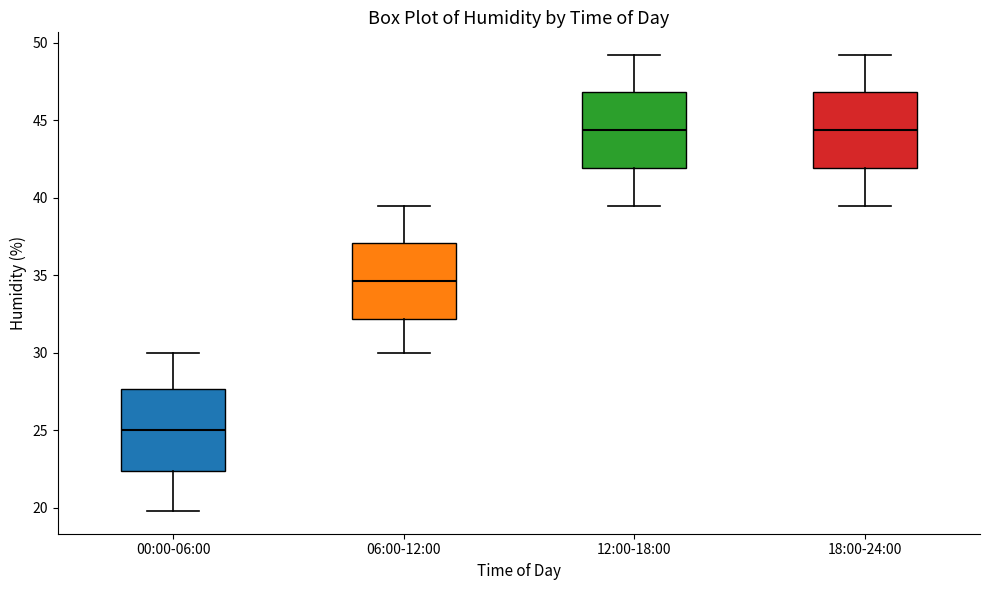

Which box's median line is the lowest?

00:00-06:00